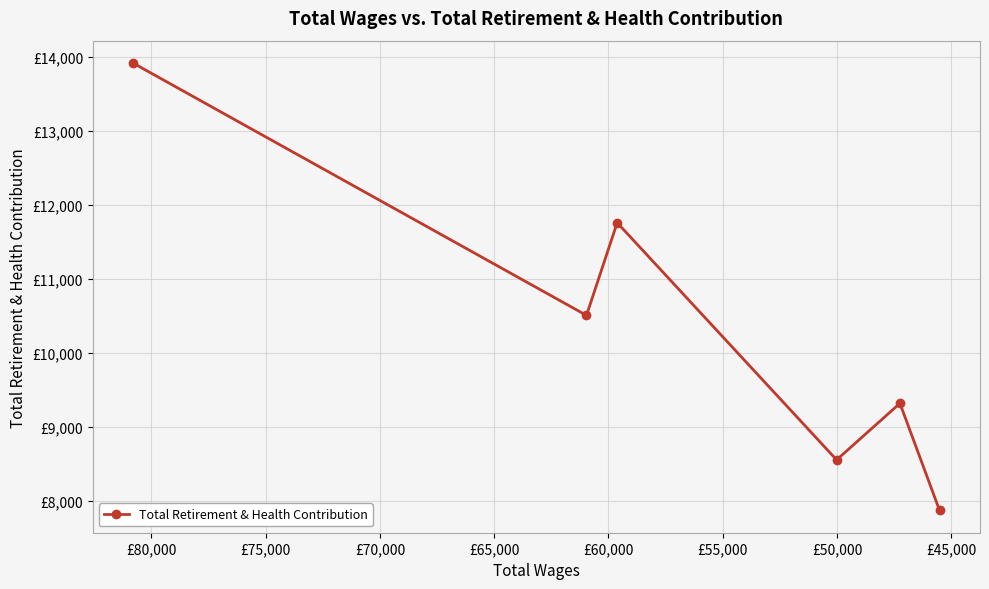

How many points are higher than both their immediate neighbors (excluding endpoints)?

2